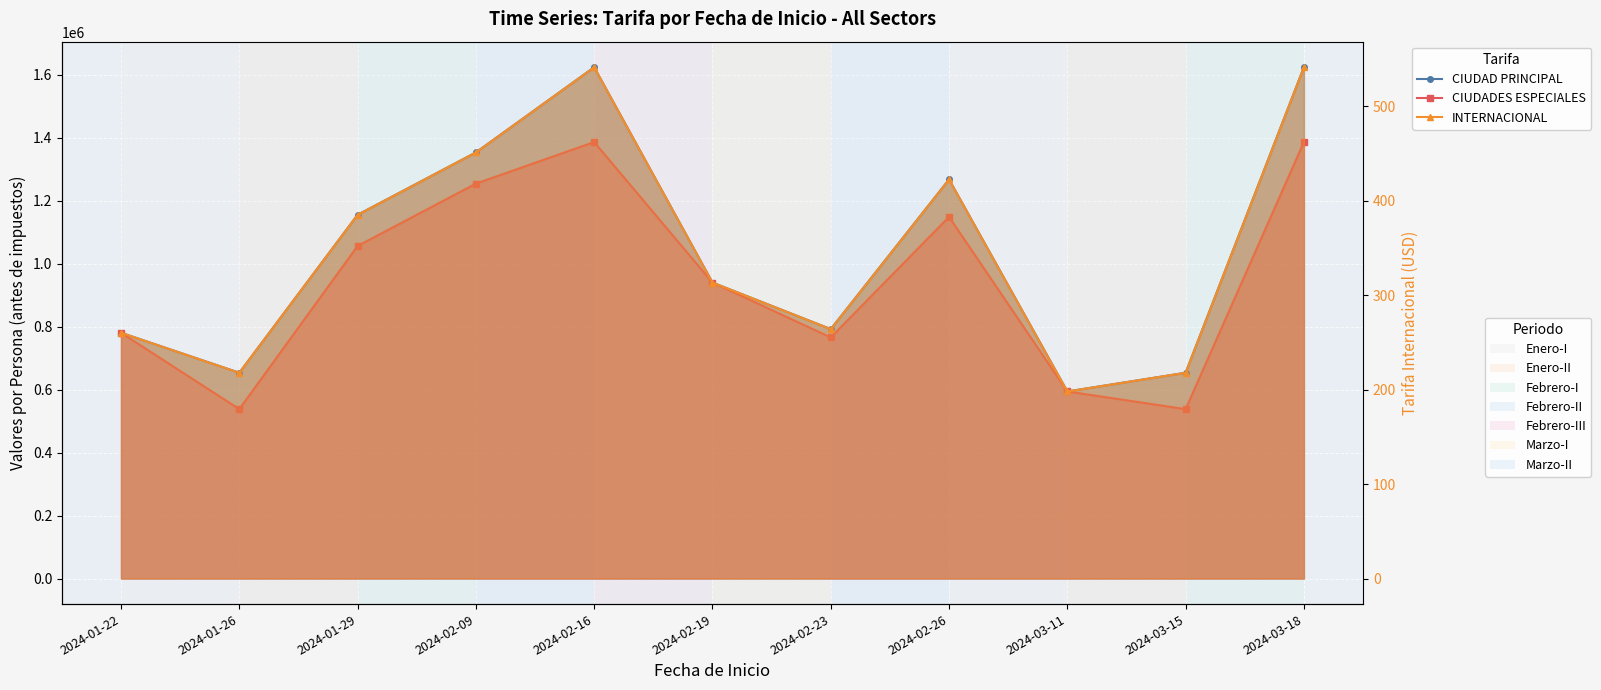

True or false: CIUDAD PRINCIPAL and CIUDADES ESPECIALES cross at least once.

False